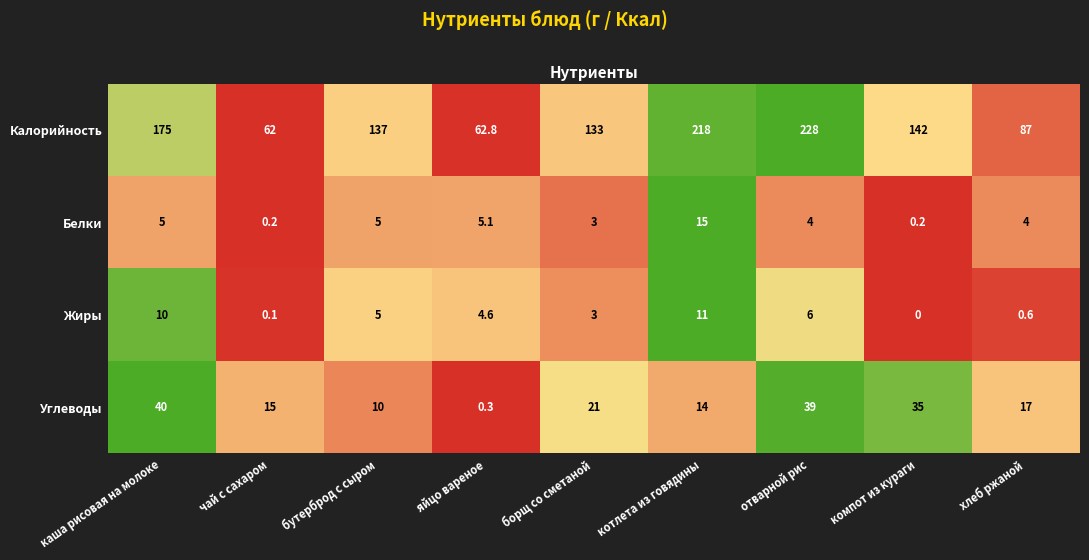

List the labels in order of Калорийность value, largest first.

отварной рис, котлета из говядины, каша рисовая на молоке, компот из кураги, бутерброд с сыром, борщ со сметаной, хлеб ржаной, яйцо вареное, чай с сахаром